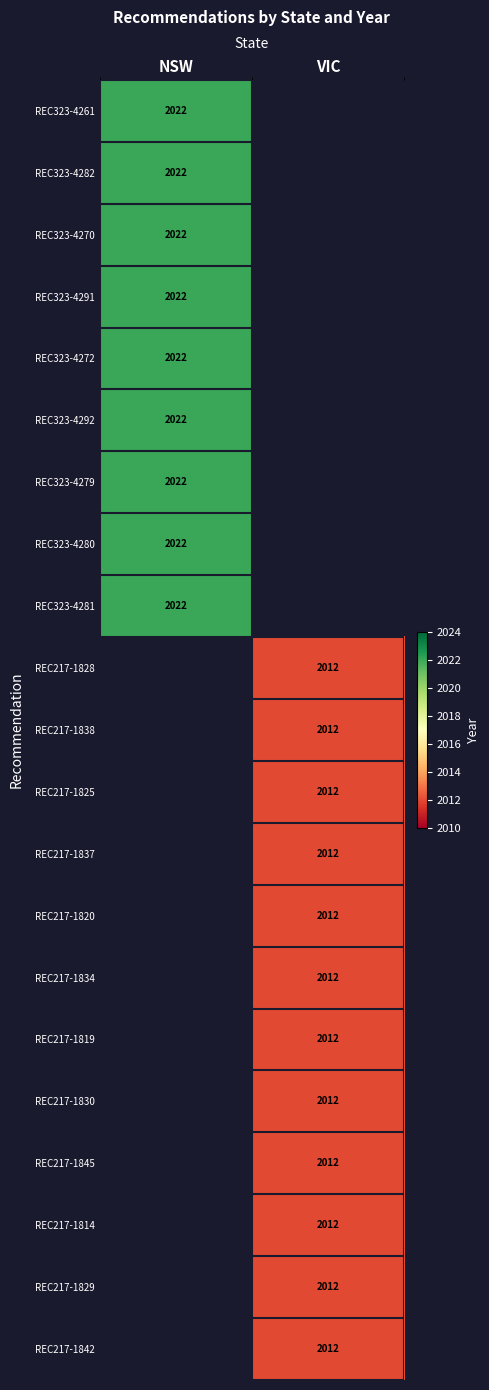

The REC323-4261 series shows 2022 at NSW. True or false?

True